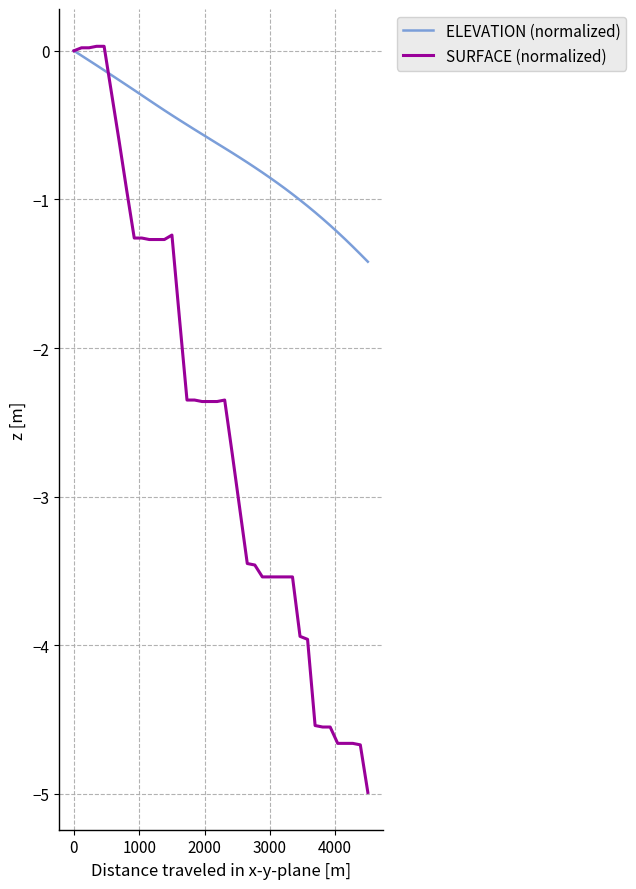

Which series has the largest total across all categories?

ELEVATION (normalized)